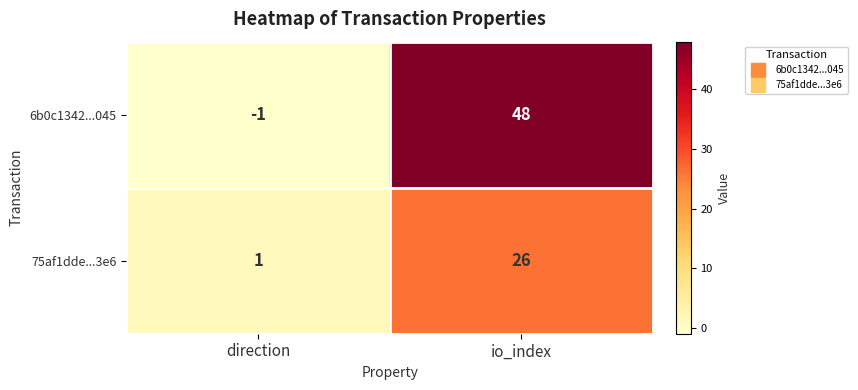

Which label corresponds to the largest value in the chart?

io_index